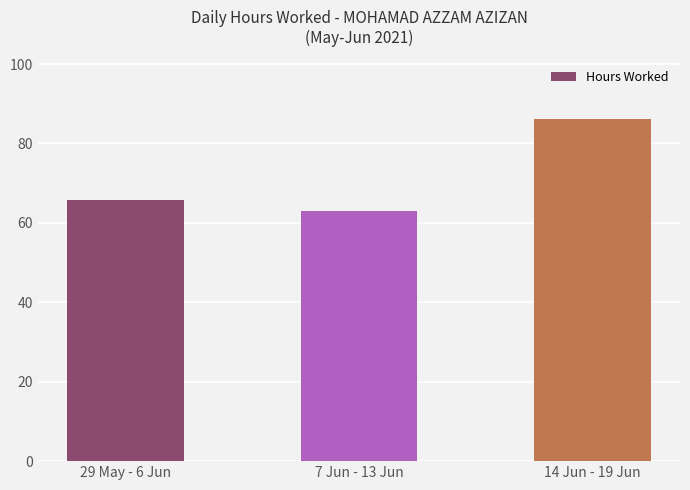

What is the ratio of the value at 14 Jun - 19 Jun to the value at 29 May - 6 Jun?

1.3